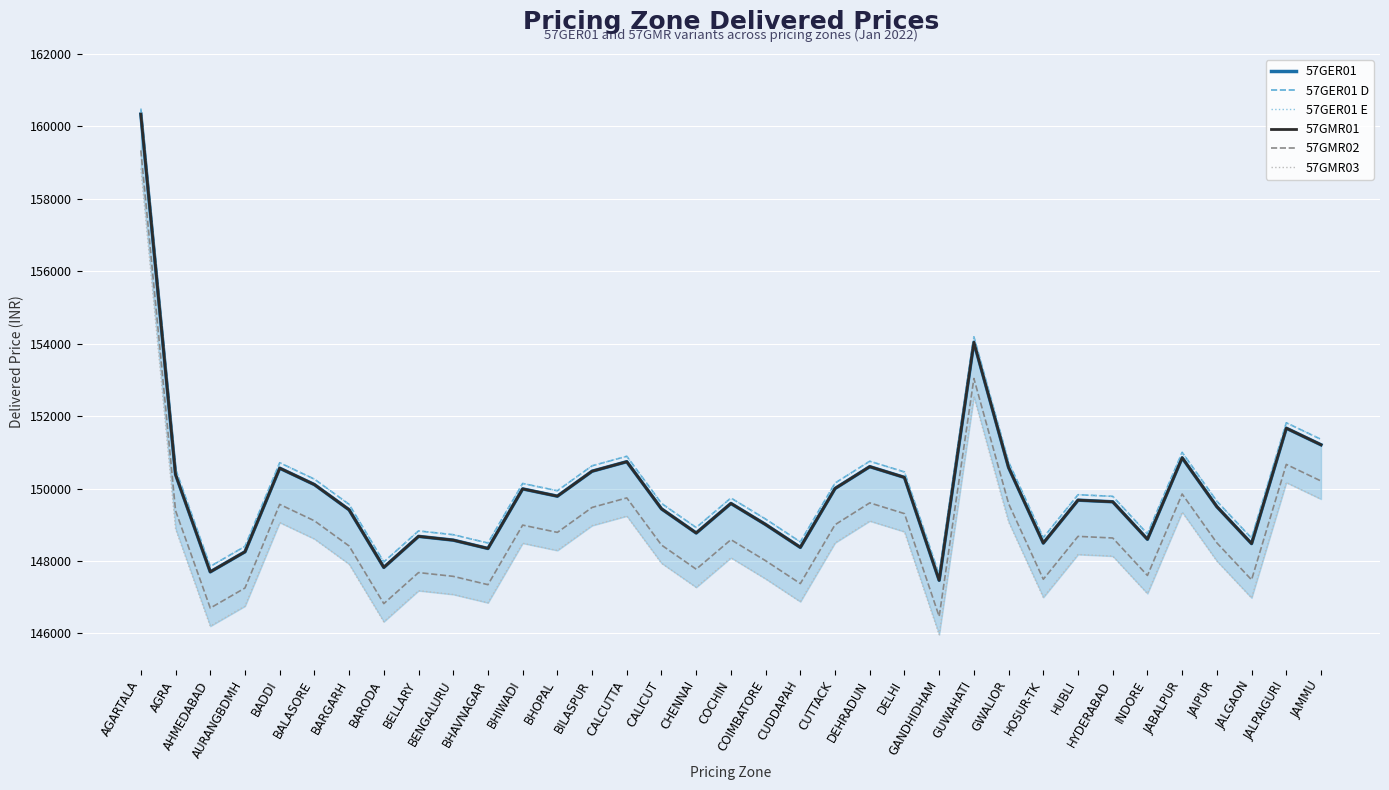

The value of 57GMR01 at CALICUT is 225884. True or false?

False